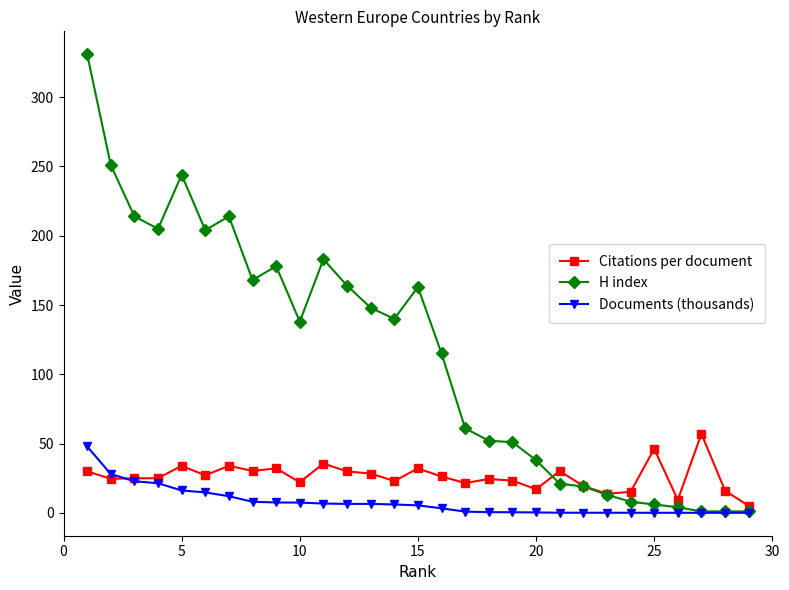

True or false: Citations per document has more than 2 interior local peaks.

True